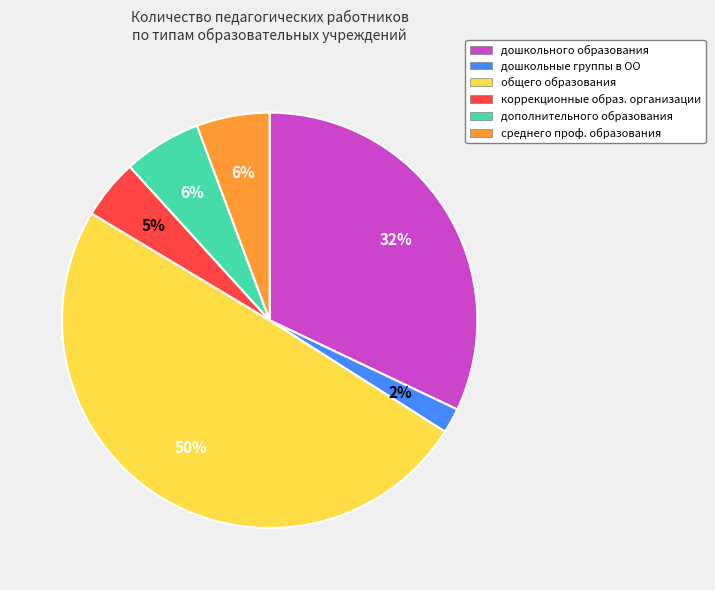

To the nearest percent, what is the average slice percentage?

17%